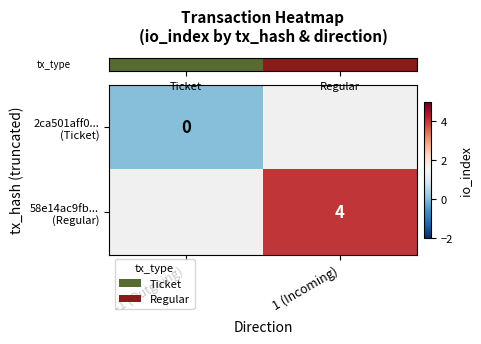

True or false: row_0 has a value of nan at 1 (Incoming).

False